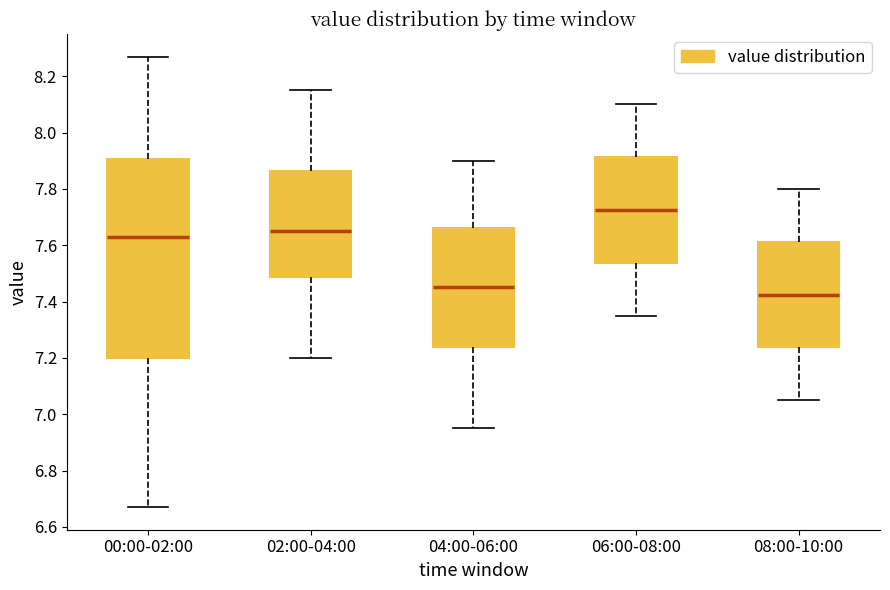

Reading left to right, read every box against the y-axis: the position of its median line, the range the box covers, and the ends of its whiskers. The values are not printed on the chart, so give them approximately, as read against the axis.

00:00-02:00: median 7.64, box 7.20 to 7.90, whiskers 6.68 to 8.28
02:00-04:00: median 7.66, box 7.48 to 7.86, whiskers 7.20 to 8.16
04:00-06:00: median 7.46, box 7.24 to 7.66, whiskers 6.96 to 7.90
06:00-08:00: median 7.72, box 7.54 to 7.92, whiskers 7.36 to 8.10
08:00-10:00: median 7.42, box 7.24 to 7.62, whiskers 7.06 to 7.80